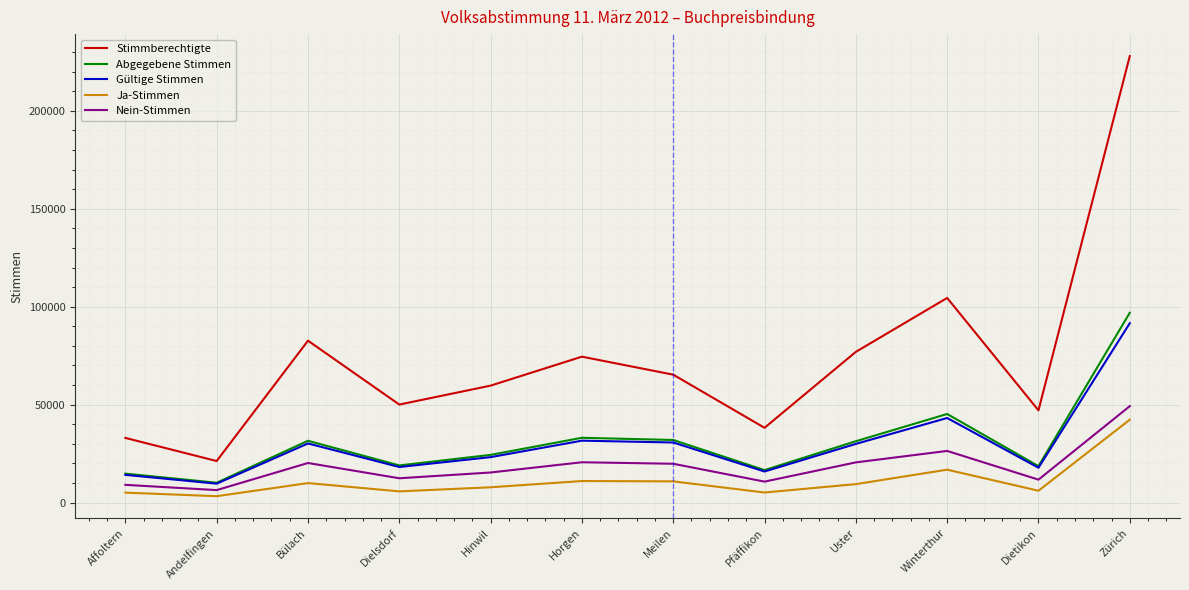

What is the lowest value of the Gültige Stimmen series?

9674